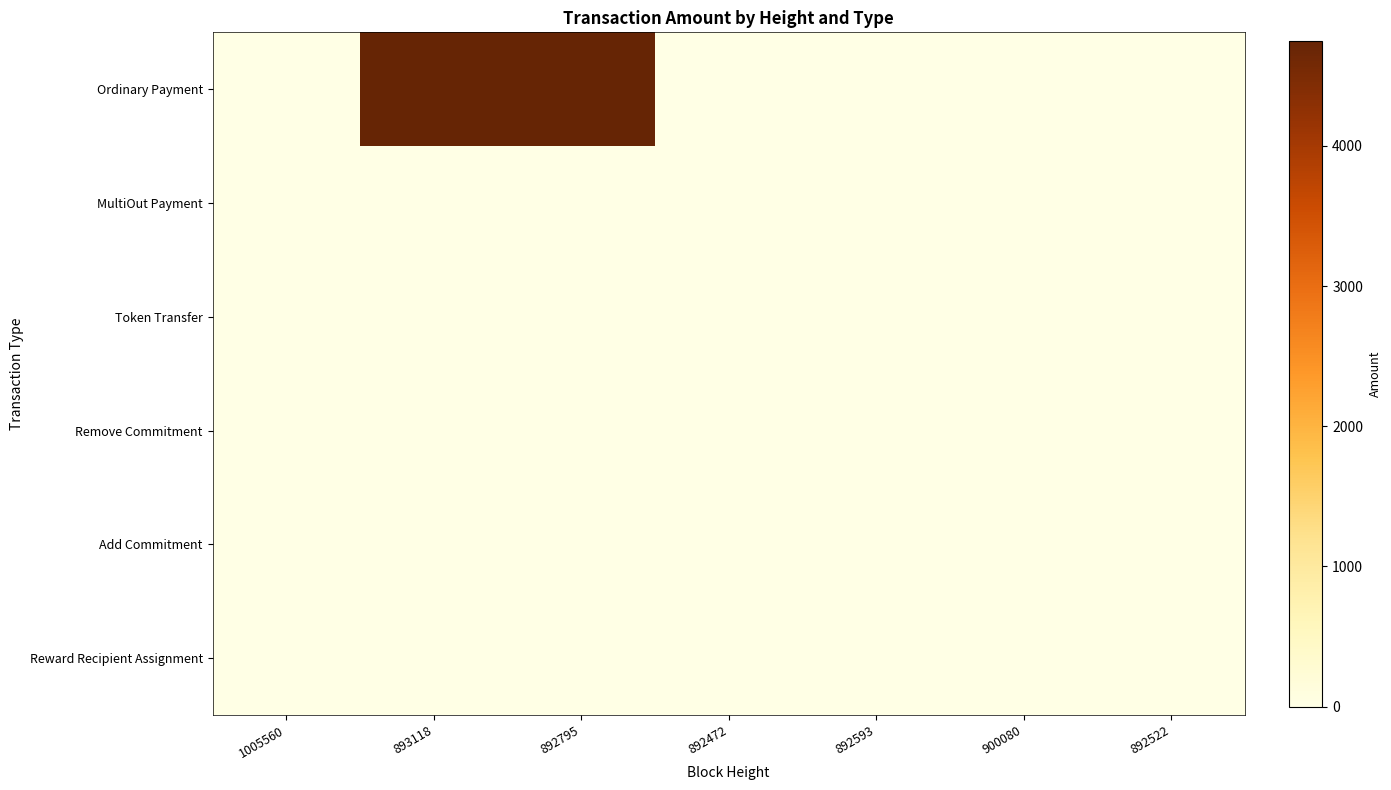

Which series has the largest total across all categories?

Ordinary Payment